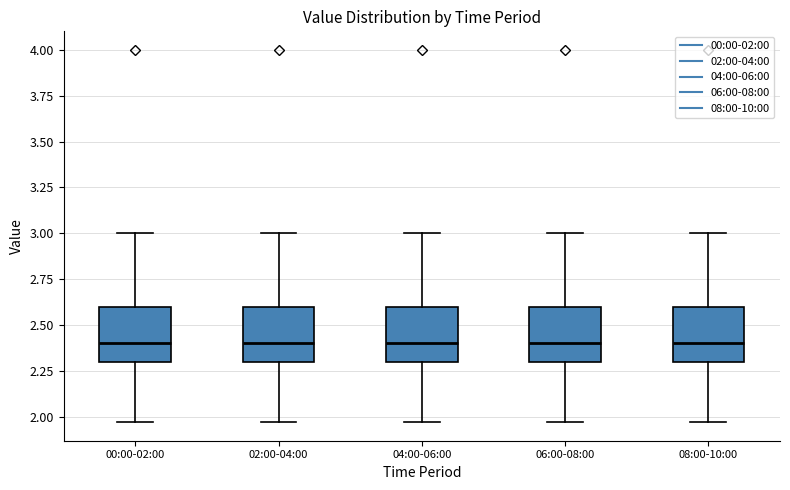

Reading left to right, read every box against the y-axis: the position of its median line, the range the box covers, and the ends of its whiskers. The values are not printed on the chart, so give them approximately, as read against the axis.

00:00-02:00: median 2.40, box 2.30 to 2.60, whiskers 1.95 to 3.00
02:00-04:00: median 2.40, box 2.30 to 2.60, whiskers 1.95 to 3.00
04:00-06:00: median 2.40, box 2.30 to 2.60, whiskers 1.95 to 3.00
06:00-08:00: median 2.40, box 2.30 to 2.60, whiskers 1.95 to 3.00
08:00-10:00: median 2.40, box 2.30 to 2.60, whiskers 1.95 to 3.00